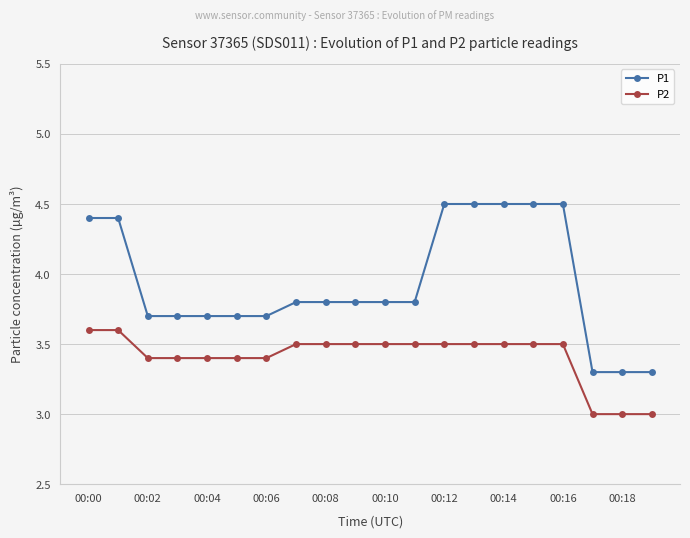

Reading left to right, what are all the values shown in this chart?

P1: 4.4	4.4	3.7	3.7	3.7	3.7	3.7	3.8	3.8	3.8	3.8	3.8	4.5	4.5	4.5	4.5	4.5	3.3	3.3	3.3
P2: 3.6	3.6	3.4	3.4	3.4	3.4	3.4	3.5	3.5	3.5	3.5	3.5	3.5	3.5	3.5	3.5	3.5	3.0	3.0	3.0